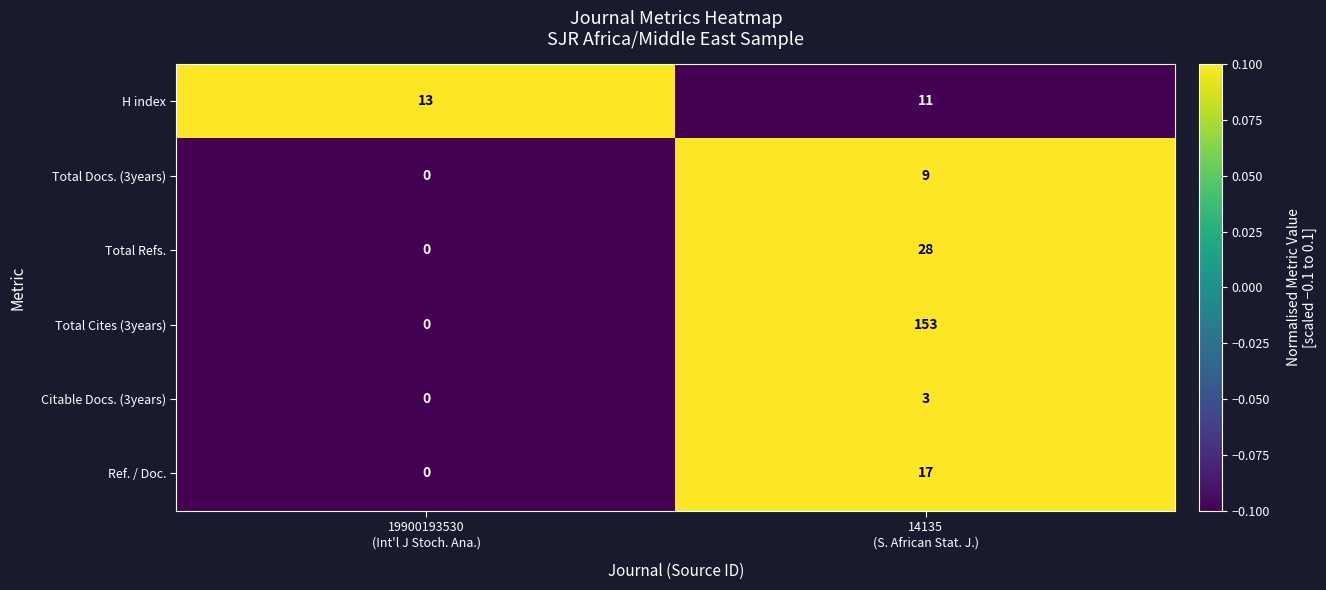

What is the sum of all Ref. / Doc. values?

17